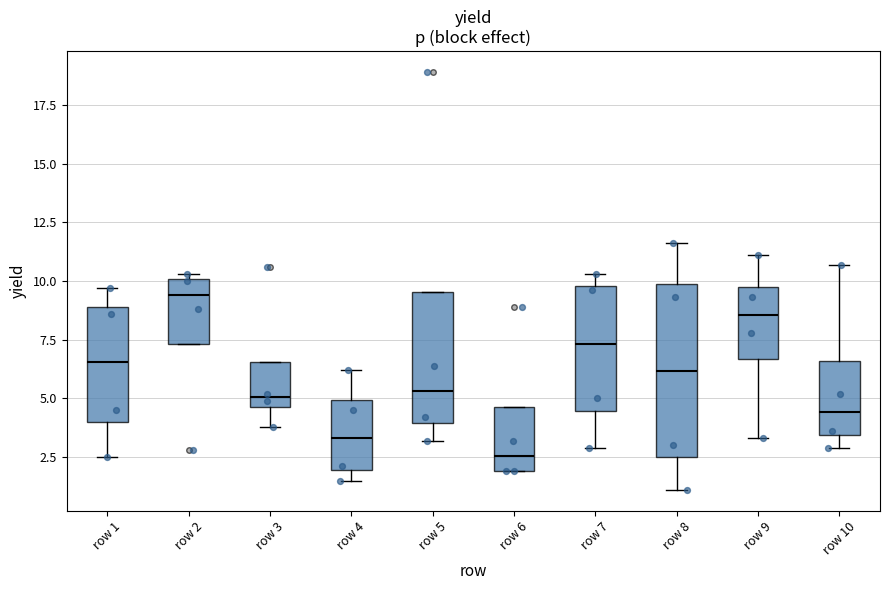

Where does the upper whisker of the box for row 8 end on the y-axis? The values are not printed on the chart, so give them approximately, as read against the axis.

11.5